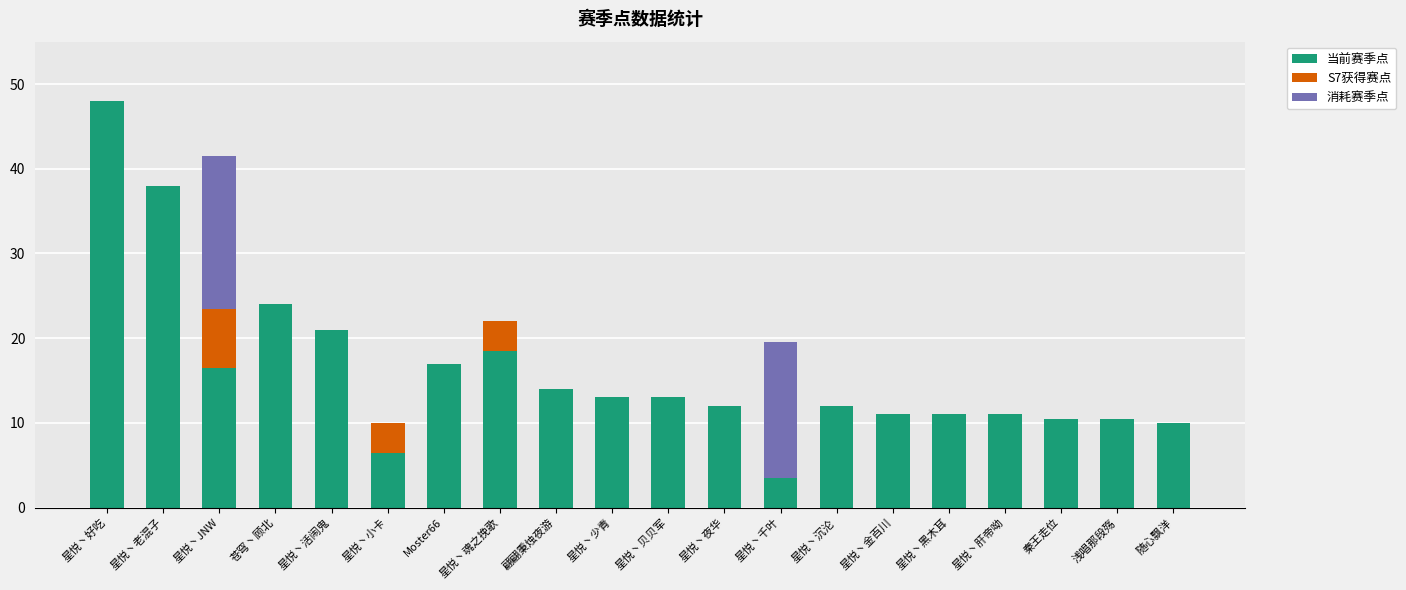

At which category is the sum across all series the highest?

星悦丶好吃